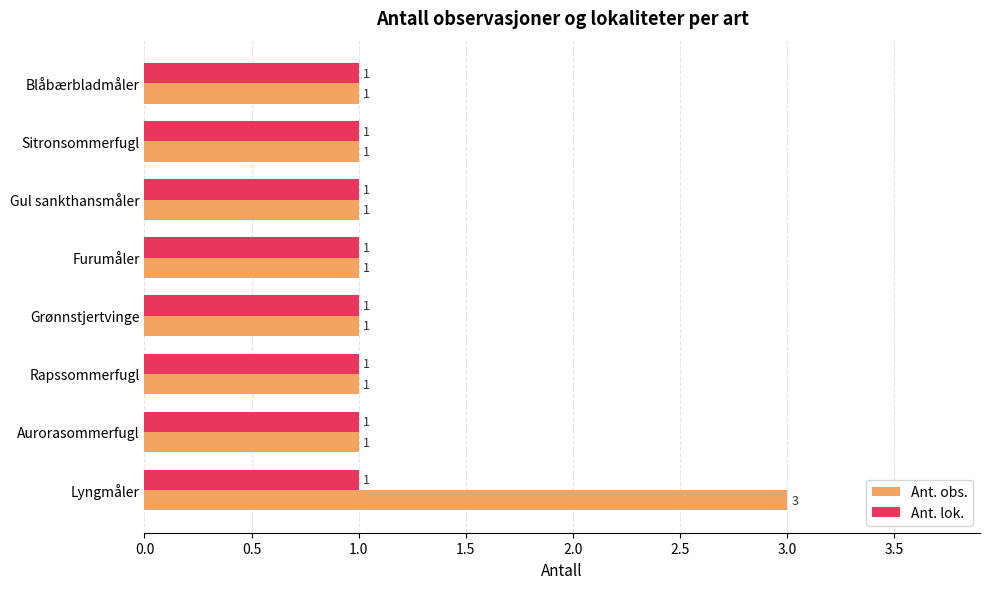

At which category does the chart reach its peak across all series?

Lyngmåler